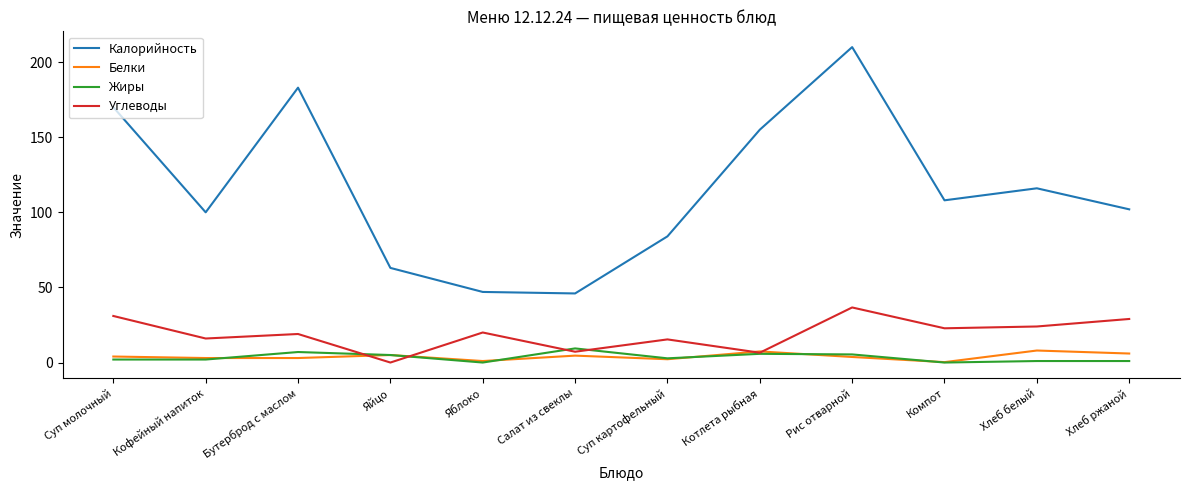

Does the chart display data point markers on the line(s)?

No